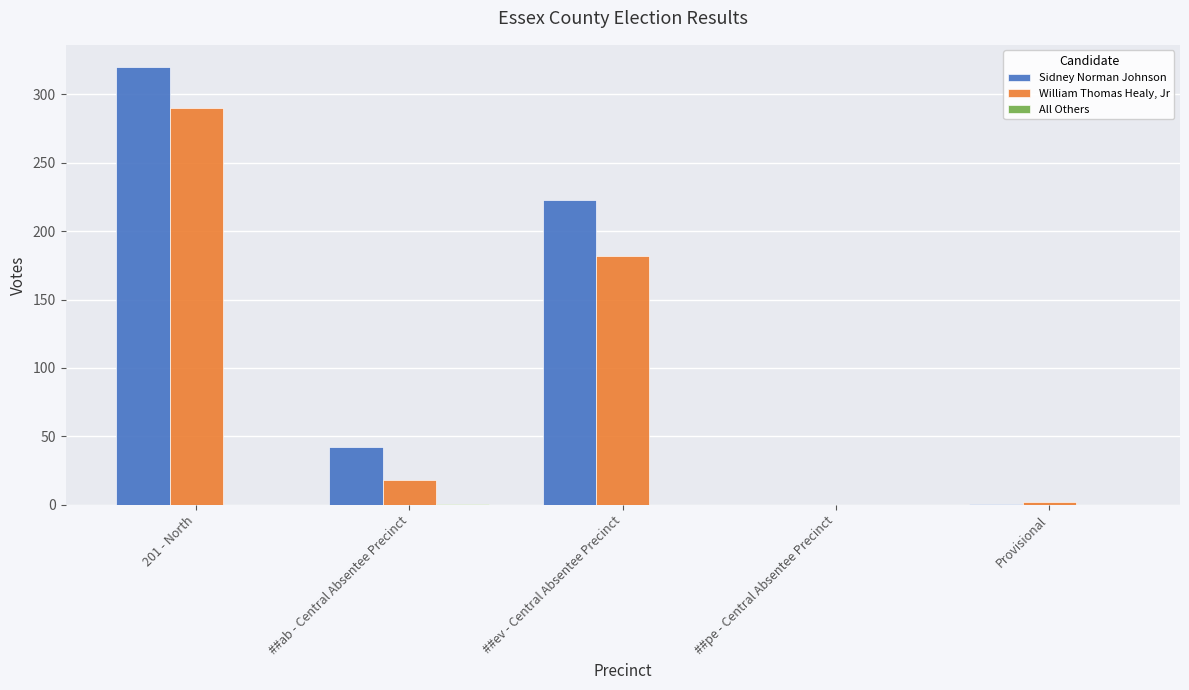

Does the chart contain stacked bars?

No